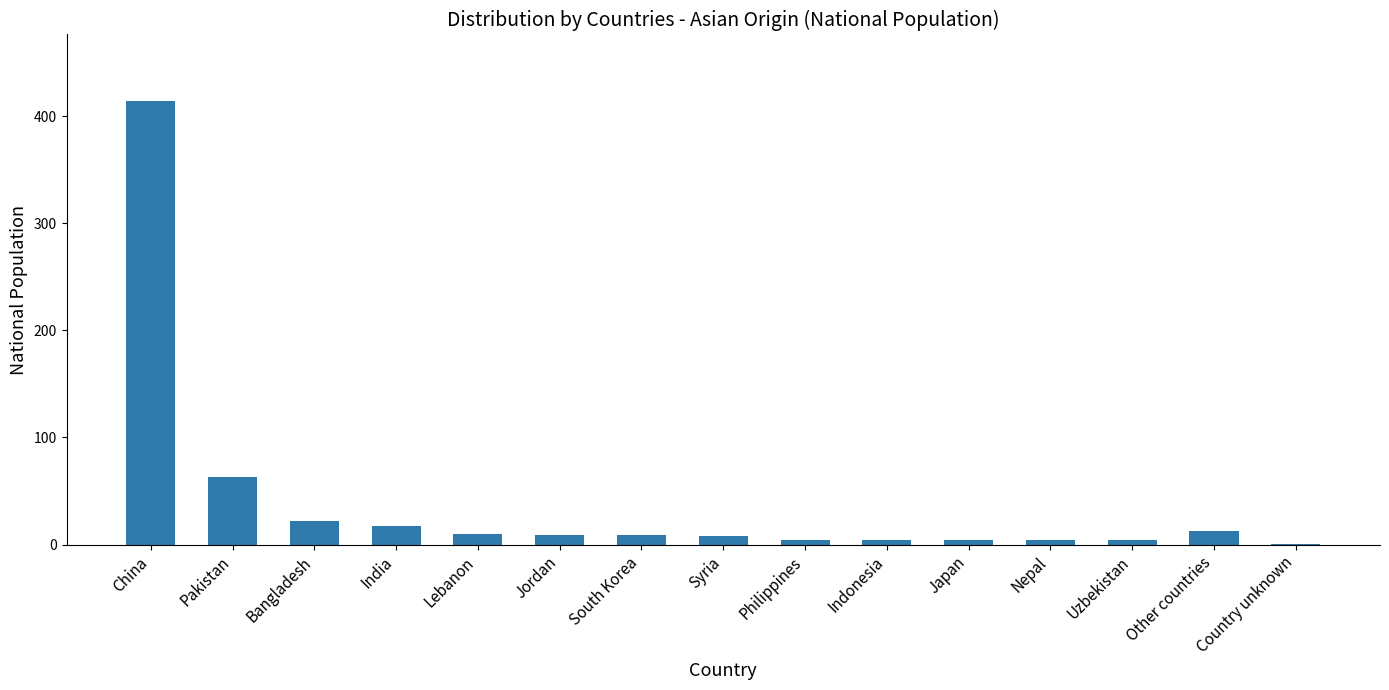

What is the sum of the values at Pakistan and Lebanon?

73